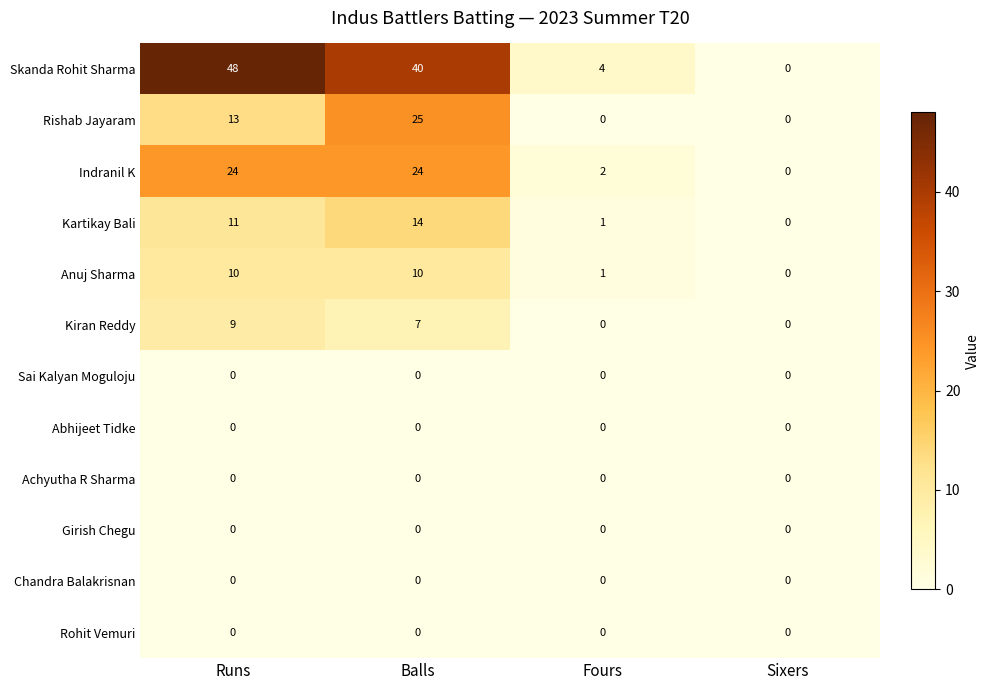

How many categories are shown in the chart?

4